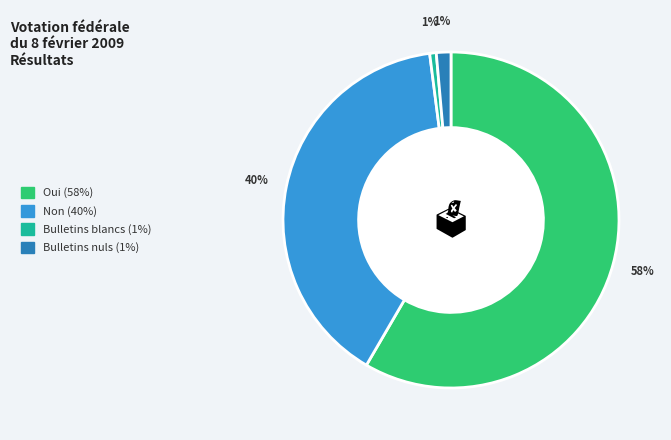

Is there a majority slice in this chart?

Yes